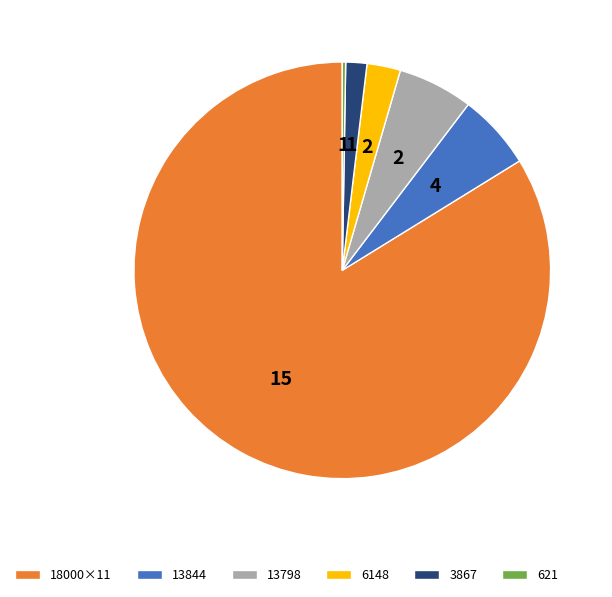

True or false: 13844 accounts for 6% of the total.

True